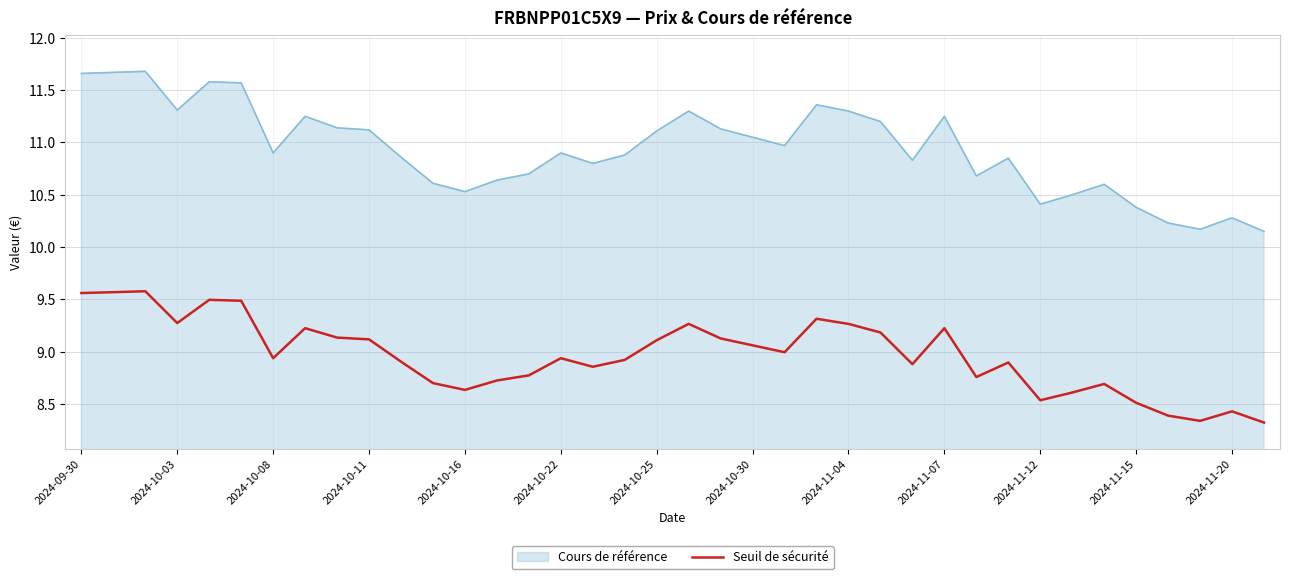

What is the lowest value of the Seuil de sécurité series?

8.3